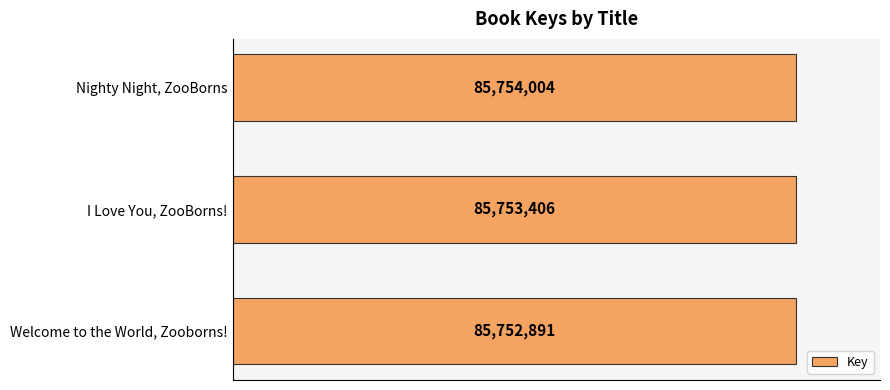

Which label corresponds to the smallest value in the chart?

Welcome to the World, Zooborns!